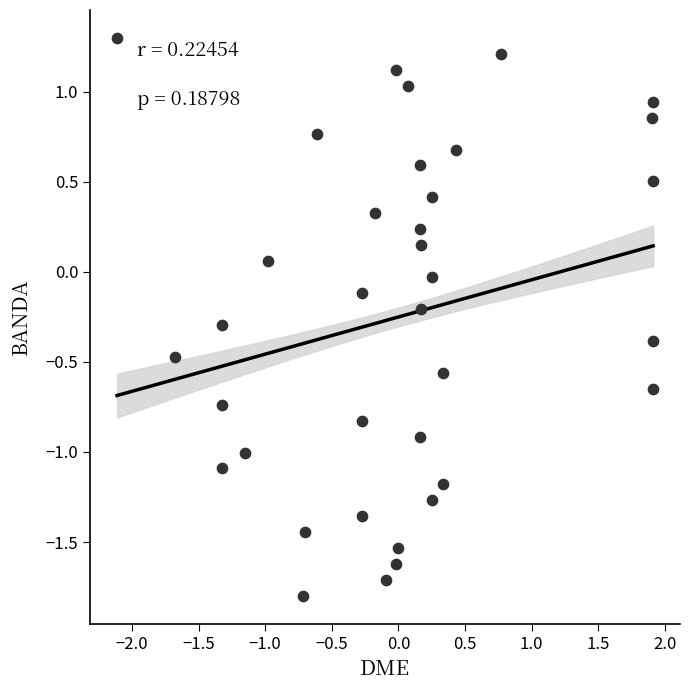

What is the range of X values (max minus min)?

4.0